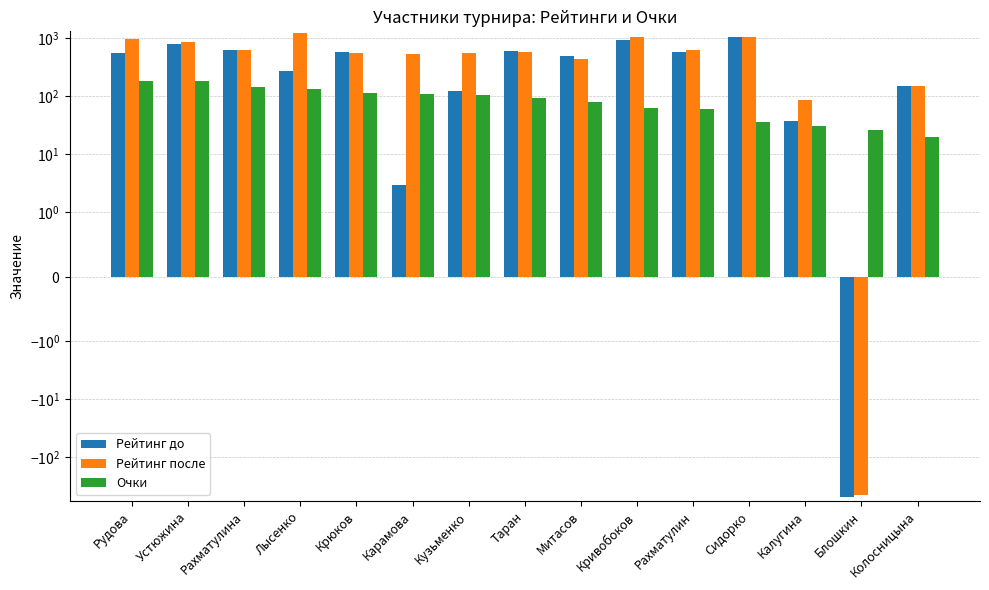

What is the value of the Рейтинг до bar at the 4th from the left?

267